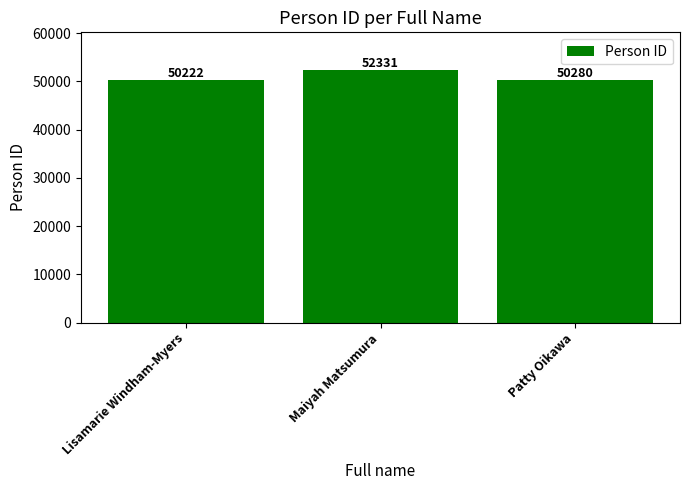

Reading left to right, what are all the values shown in this chart?

50222	52331	50280